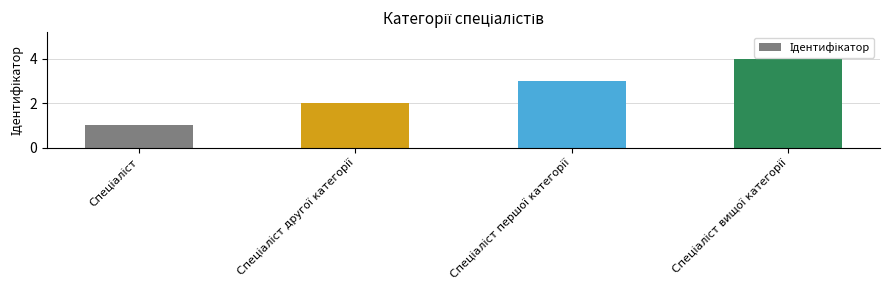

How many categories are shown in the chart?

4